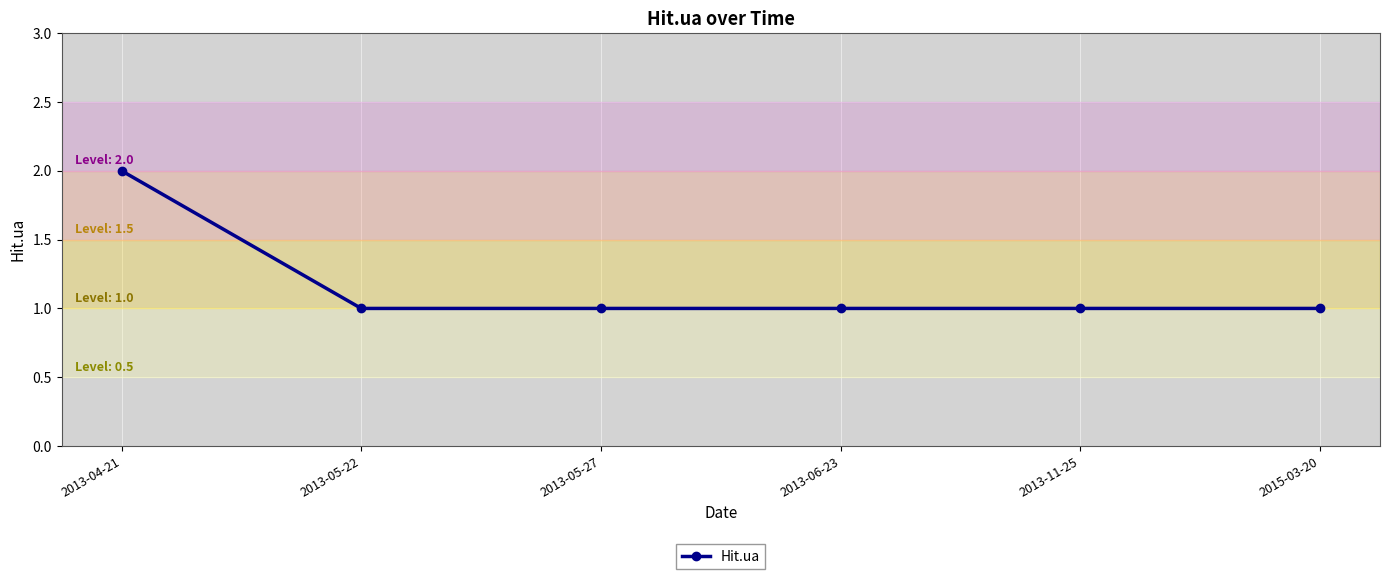

Reading left to right, extract all data points from this chart.

2013-04-21=2	2013-05-22=1	2013-05-27=1	2013-06-23=1	2013-11-25=1	2015-03-20=1